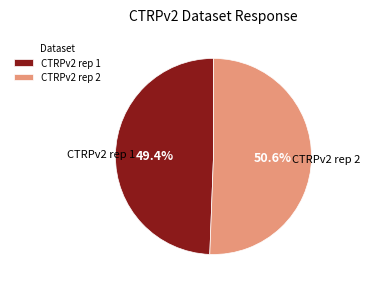

Which category has the biggest portion of the pie?

CTRPv2 rep 2